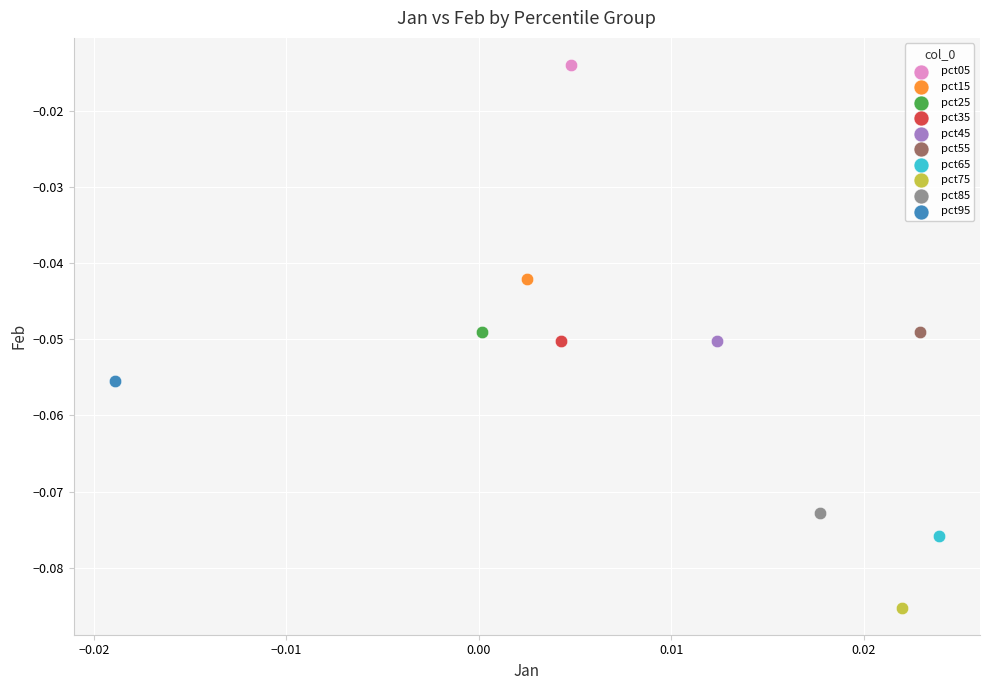

What are all the series names shown in the legend?

pct05, pct15, pct25, pct35, pct45, pct55, pct65, pct75, pct85, pct95